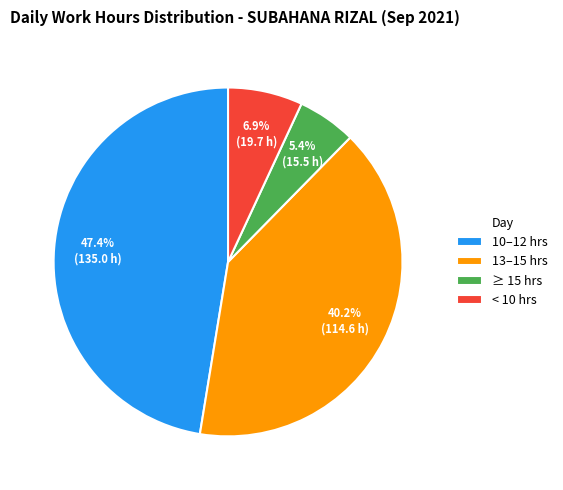

Is there a majority slice in this chart?

No